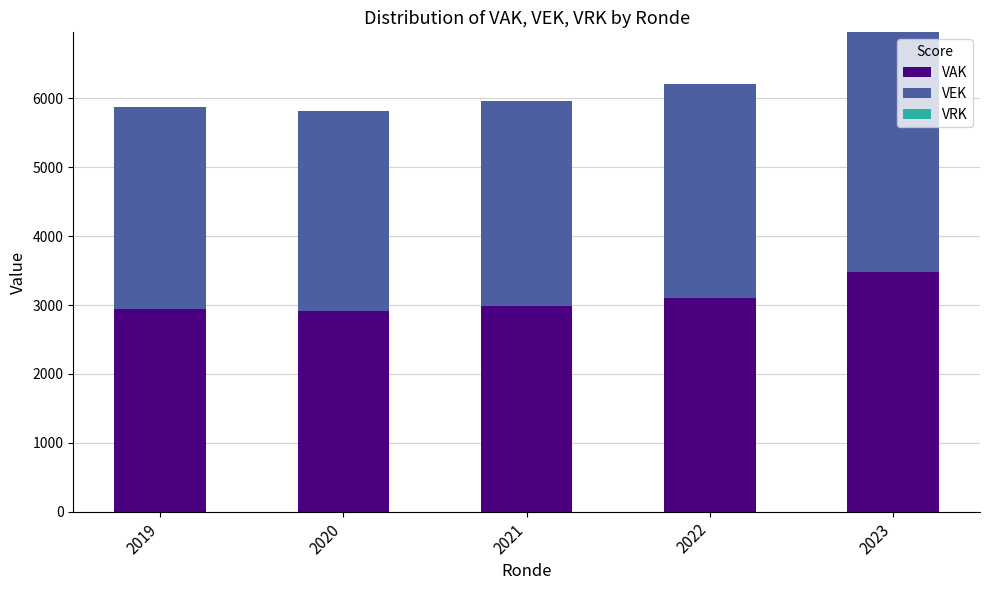

How many values in the VAK series are below 2980?

2